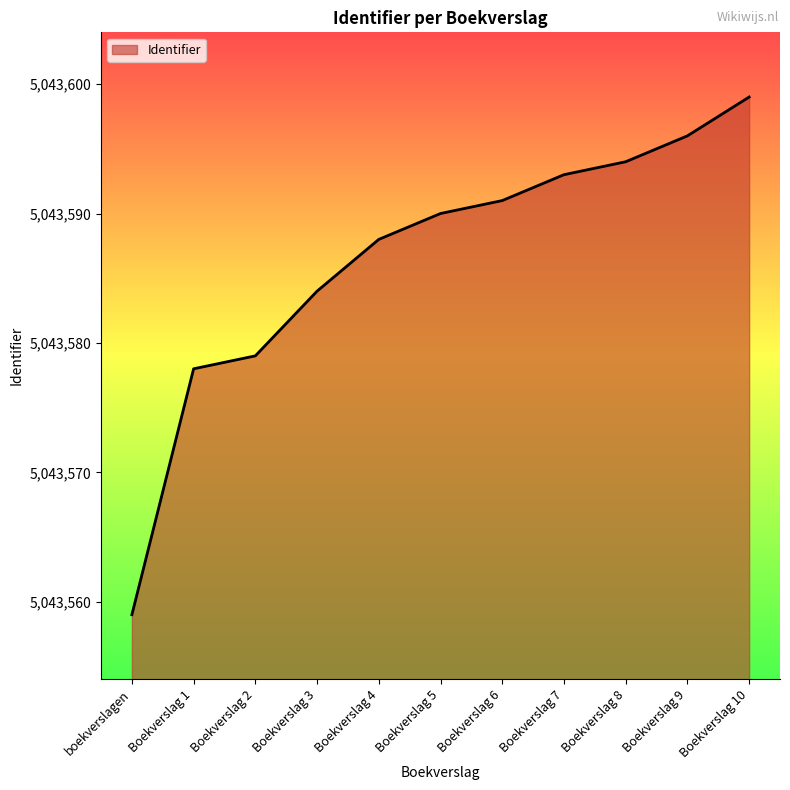

True or false: the data shows 5043578 at Boekverslag 1.

True